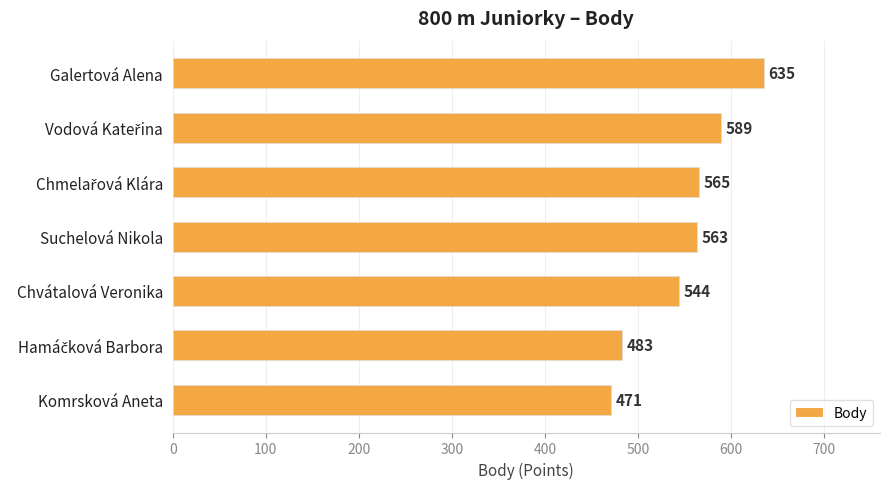

What is the change in value from Galertová Alena to Chvátalová Veronika?

-91